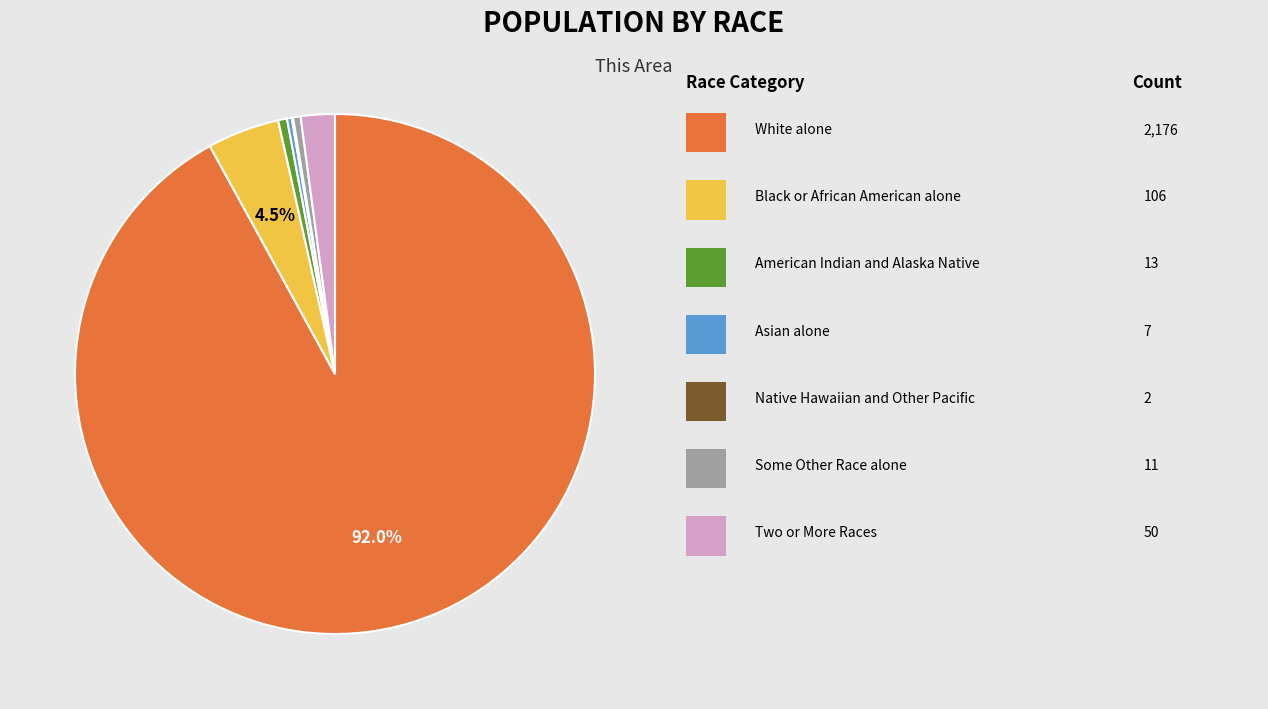

Does any single category account for the majority?

Yes